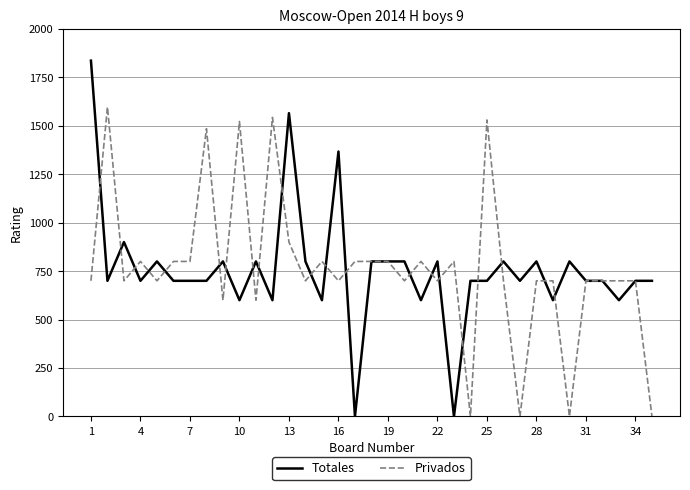

True or false: Totales and Privados intersect in this chart.

True